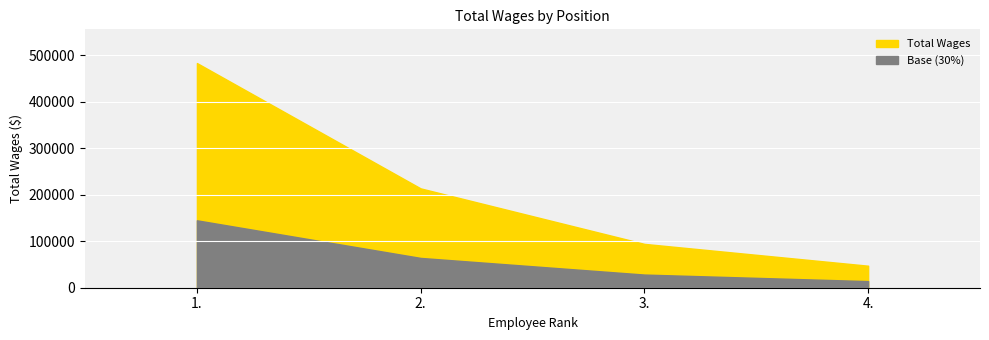

What is the maximum value shown in the chart?

483746